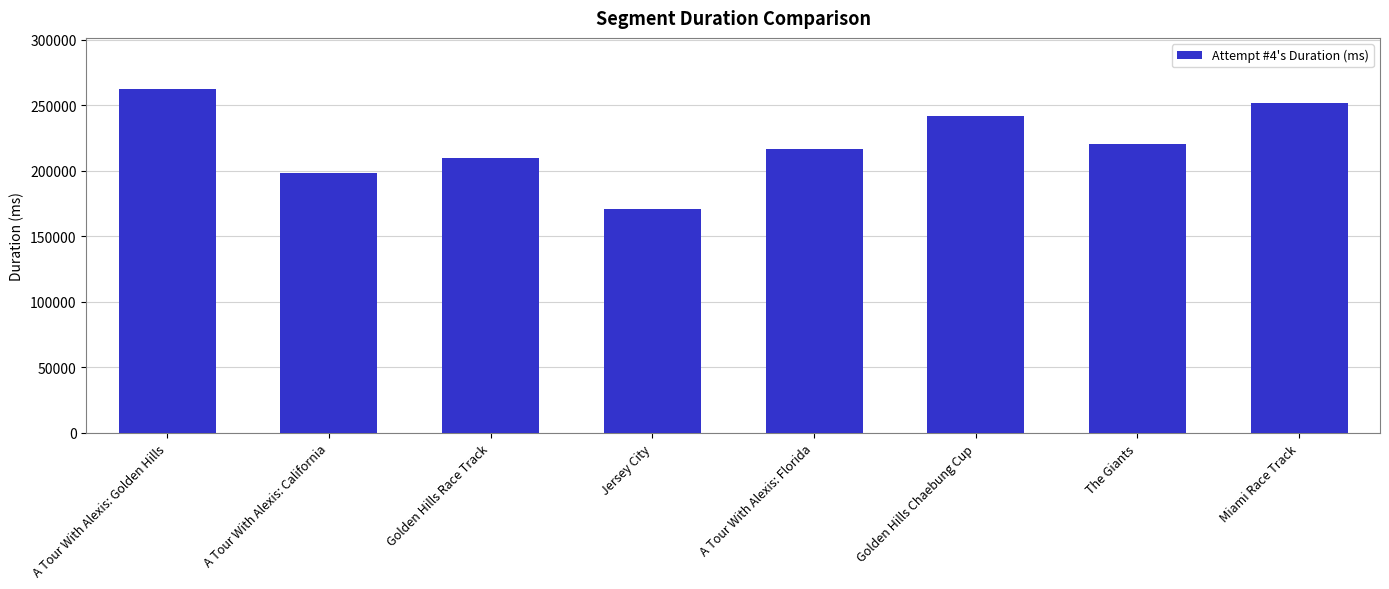

How many bars are there in total?

8